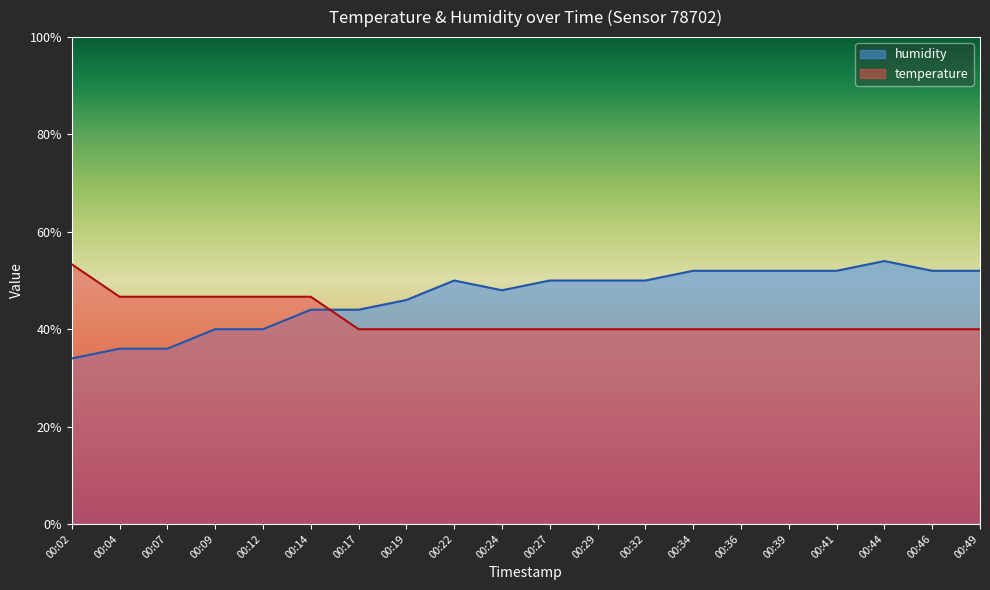

Which label corresponds to the largest value in the chart?

00:44